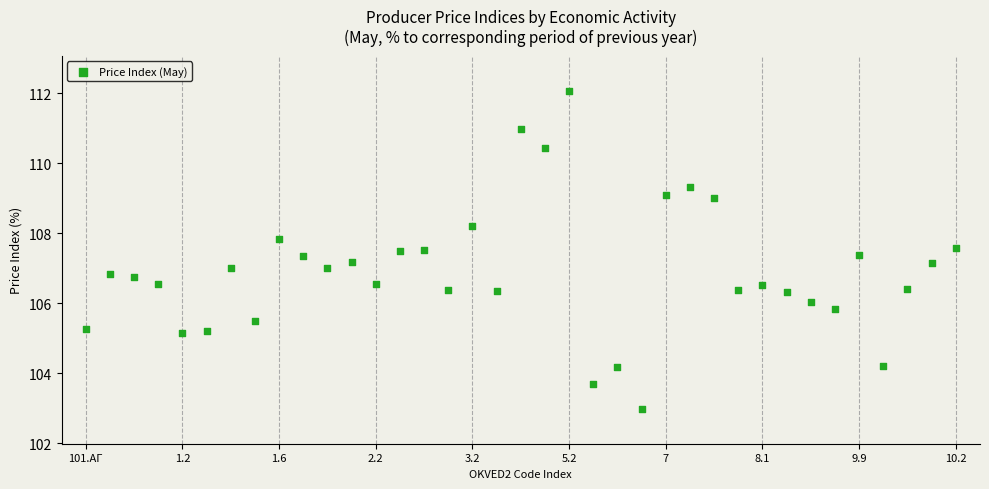

What is the range of Y values (max minus min)?

9.1